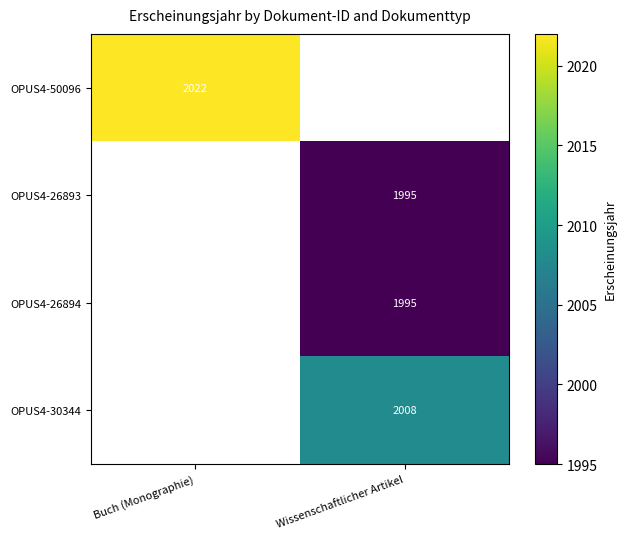

Is it true that OPUS4-50096 equals 3358 at Buch (Monographie)?

False